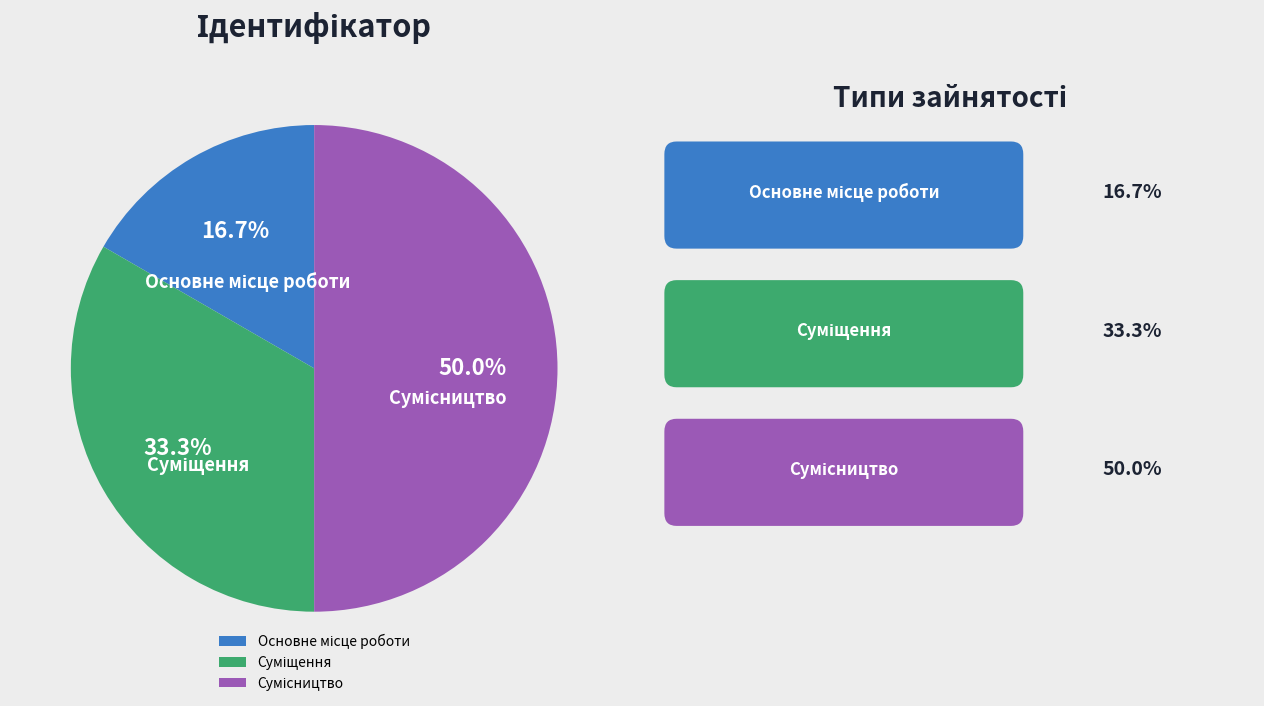

To the nearest percent, what portion does Суміщення represent?

33%